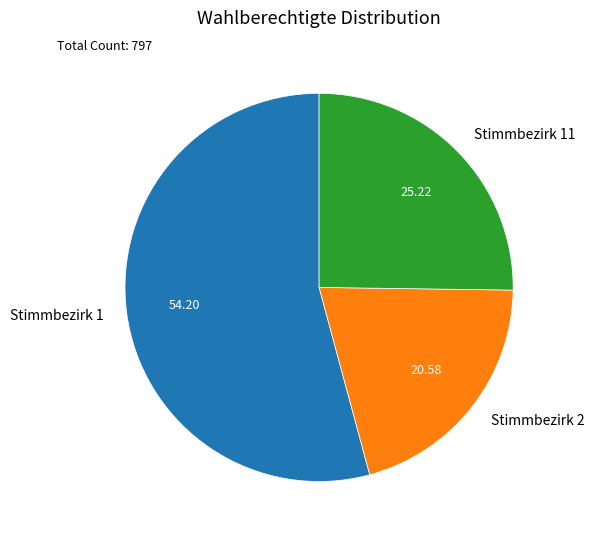

Which category has the smallest portion of the pie?

Stimmbezirk 2